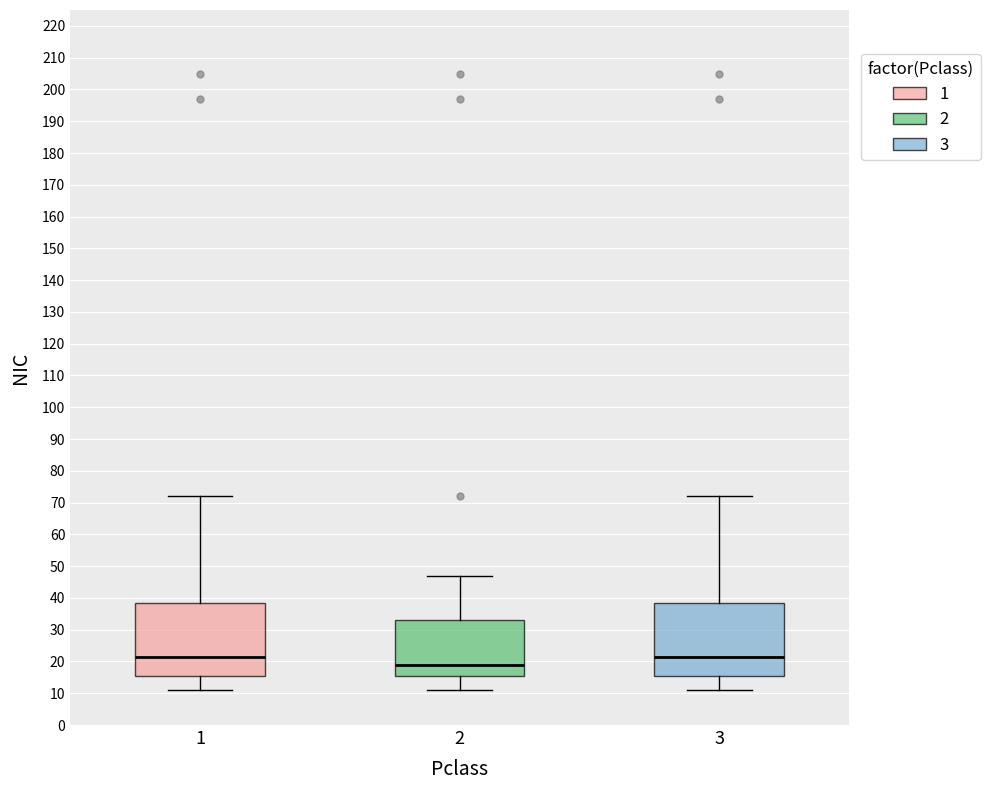

Reading left to right, read every box against the y-axis: the position of its median line, the range the box covers, and the ends of its whiskers. The values are not printed on the chart, so give them approximately, as read against the axis.

1: median 22, box 16 to 39, whiskers 11 to 72
2: median 19, box 16 to 33, whiskers 11 to 47
3: median 22, box 16 to 39, whiskers 11 to 72